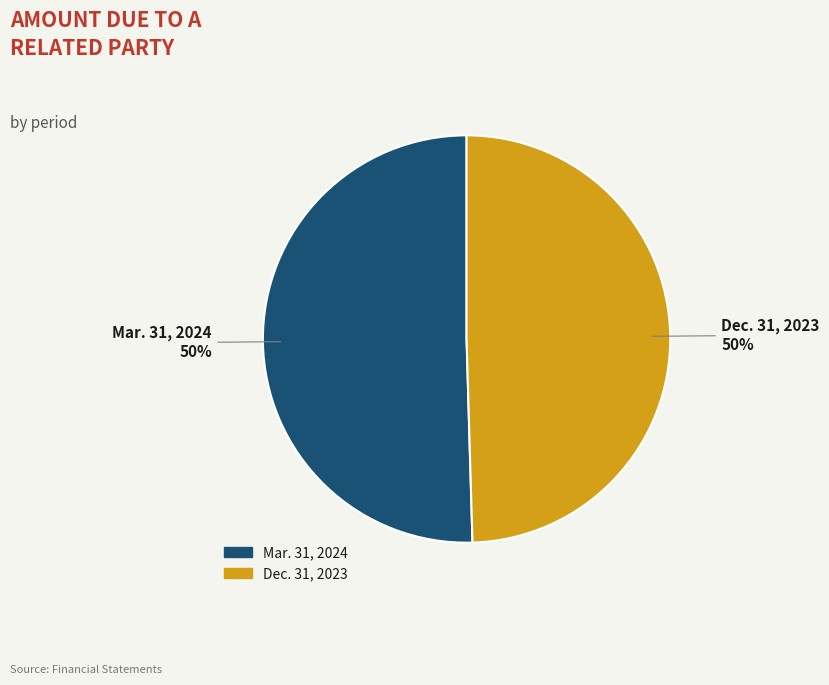

To the nearest percent, what percentage of the pie is Mar. 31, 2024?

50%